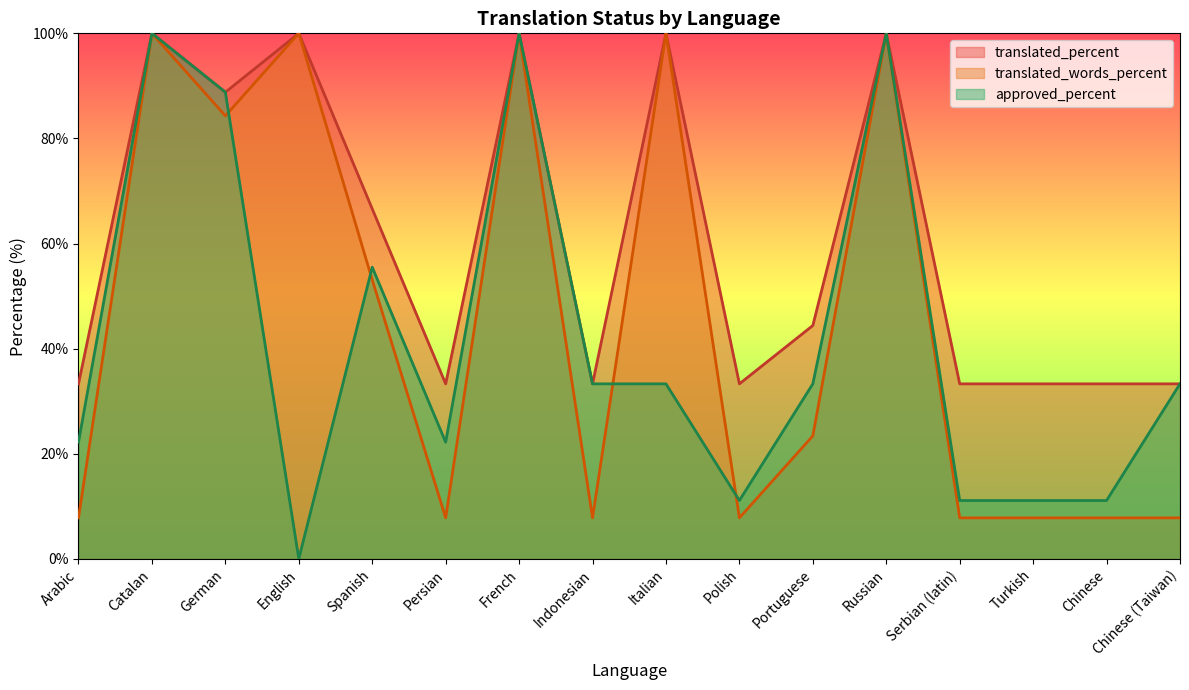

Which category has the lowest value across all series?

English